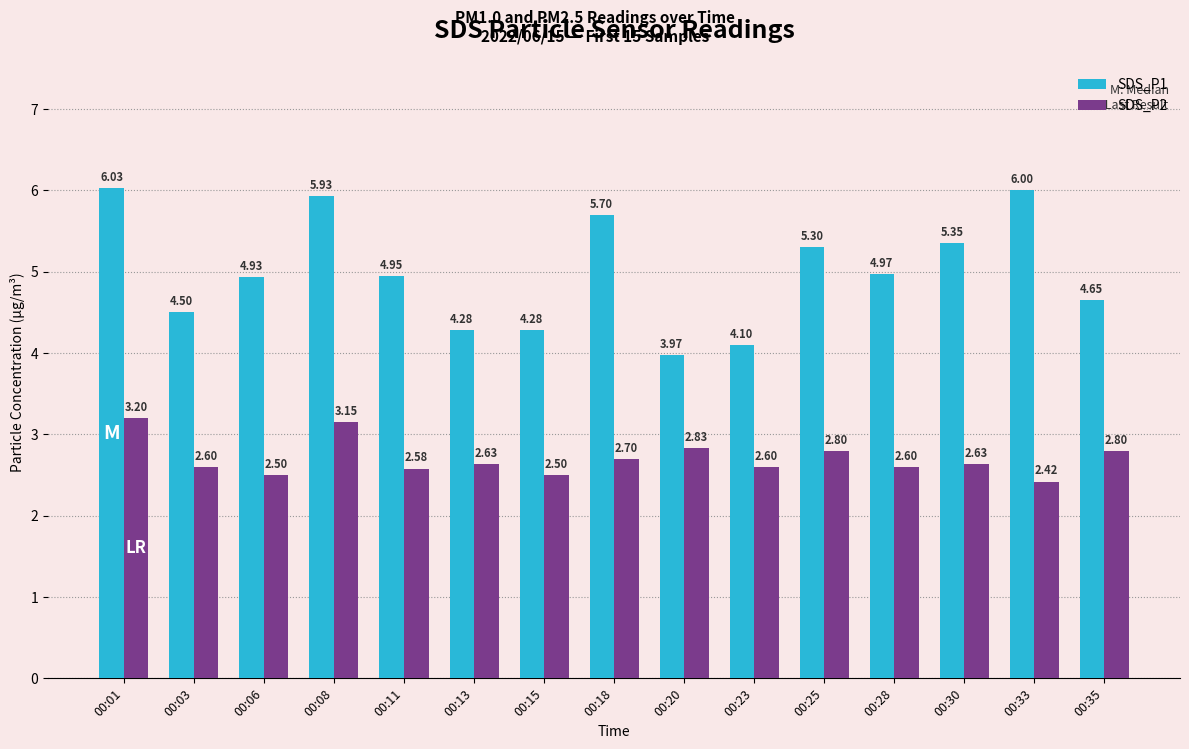

Is the value of SDS_P1 at 00:23 greater than the value of SDS_P2 at 00:23?

Yes